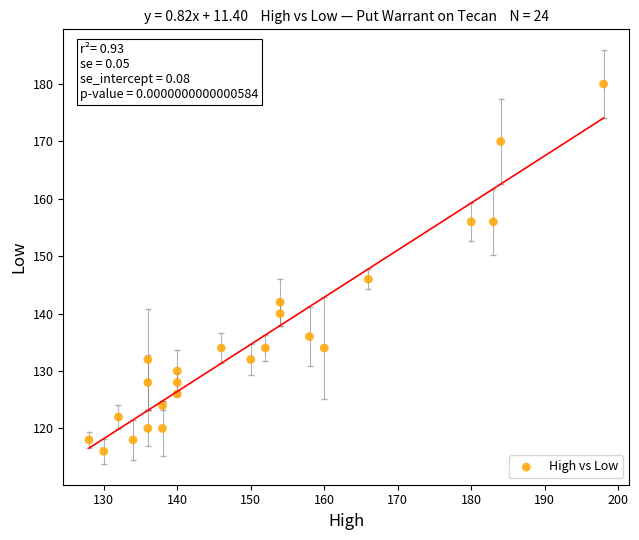

What is the range of Y values (max minus min)?

64